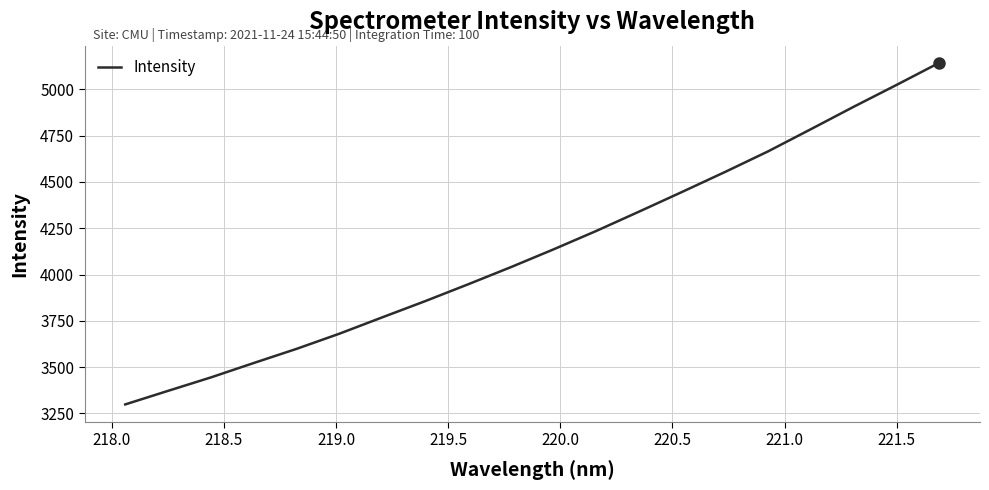

What is the greatest value displayed?

5144.4